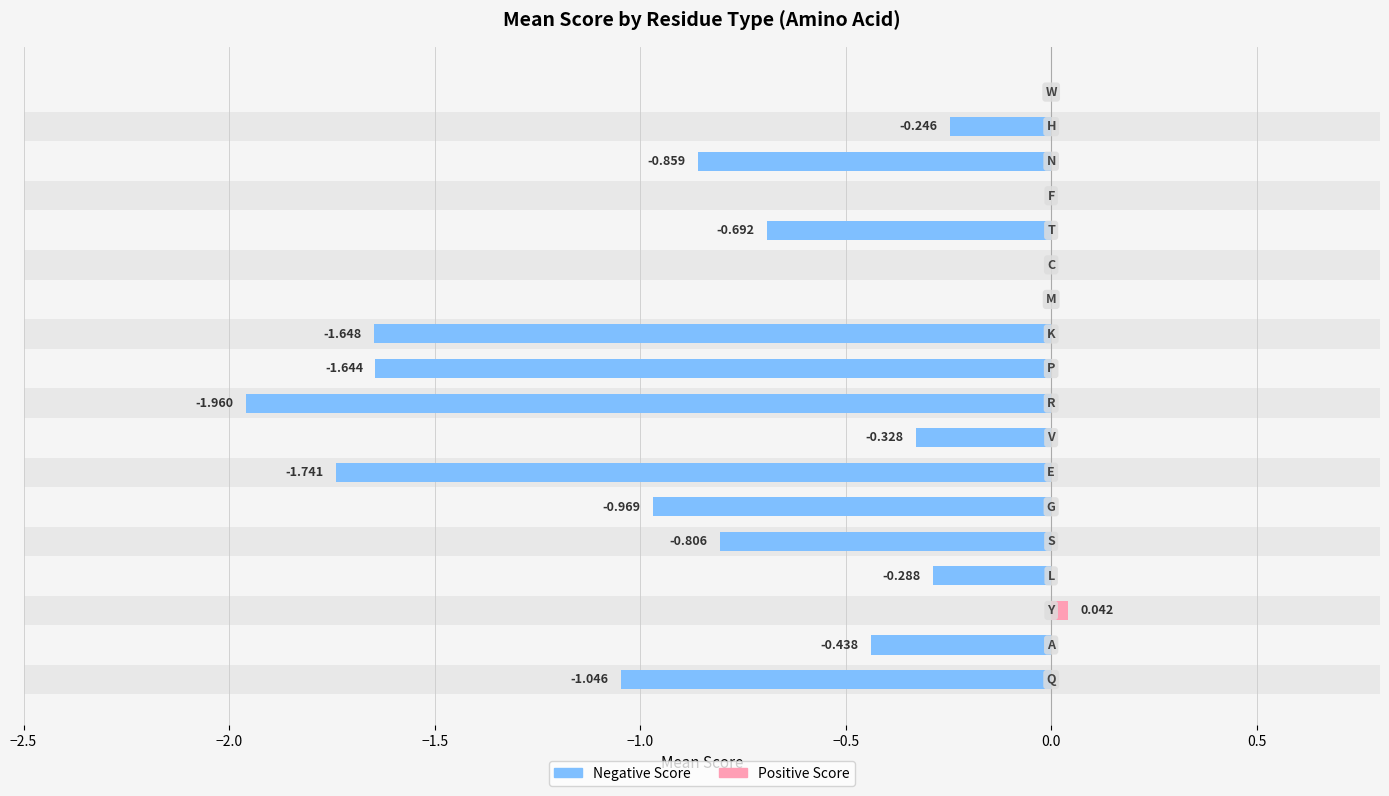

List the series in order of their overall mean, lowest first.

Negative Score, Positive Score